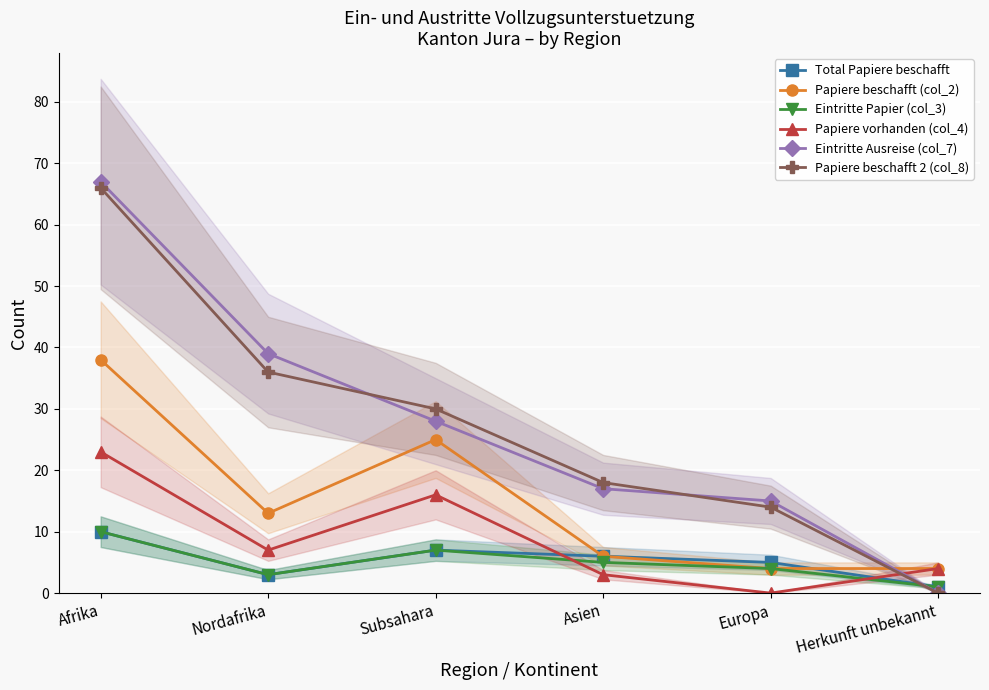

What is the label of the 6th point from the right?

Afrika